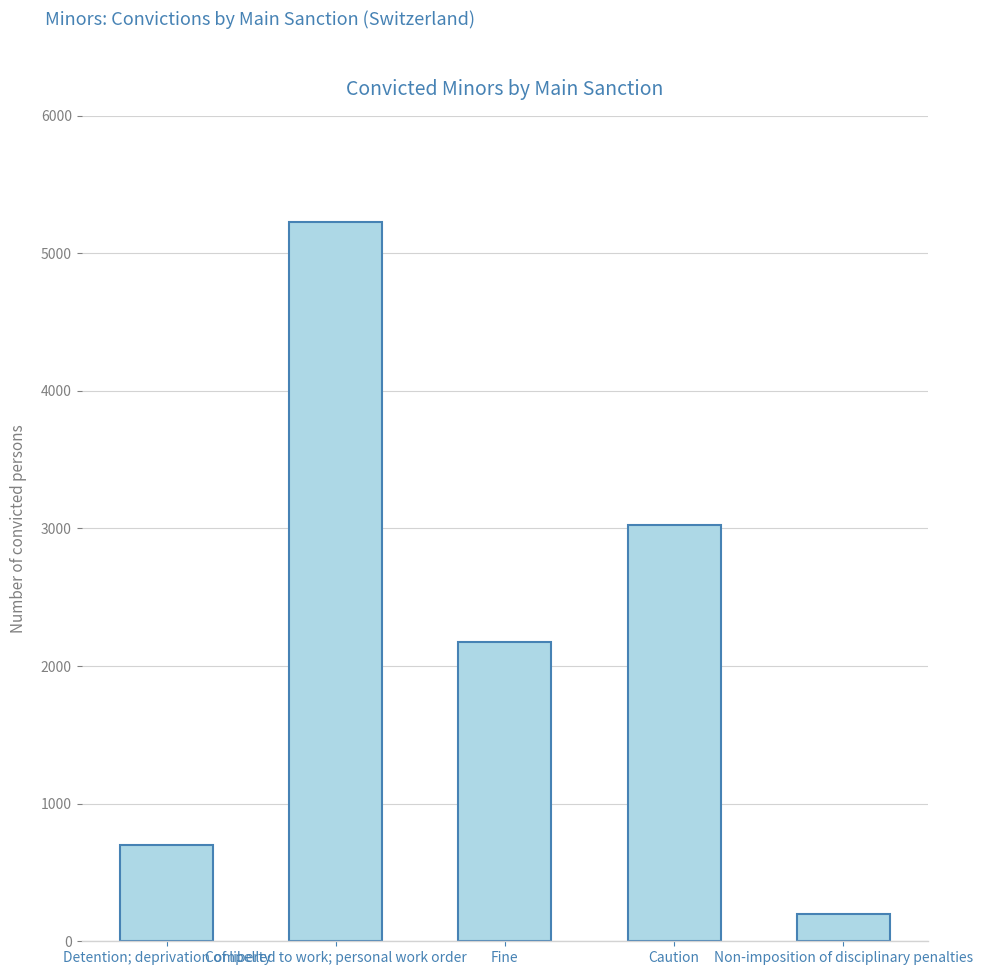

Rank the categories by value from highest to lowest.

Compelled to work; personal work order, Caution, Fine, Detention; deprivation of liberty, Non-imposition of disciplinary penalties